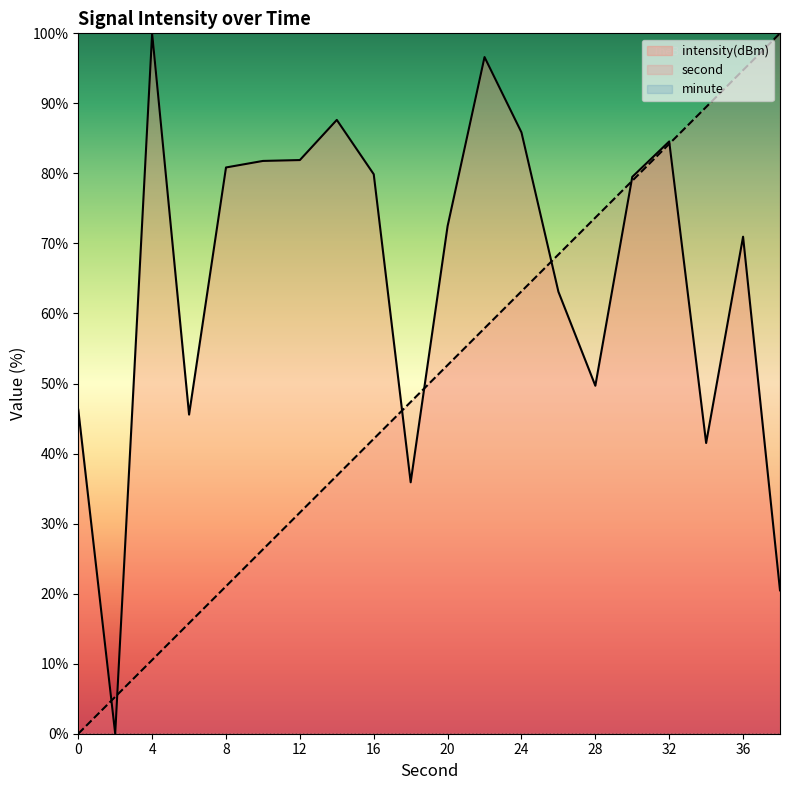

What is the greatest value displayed?

100.0